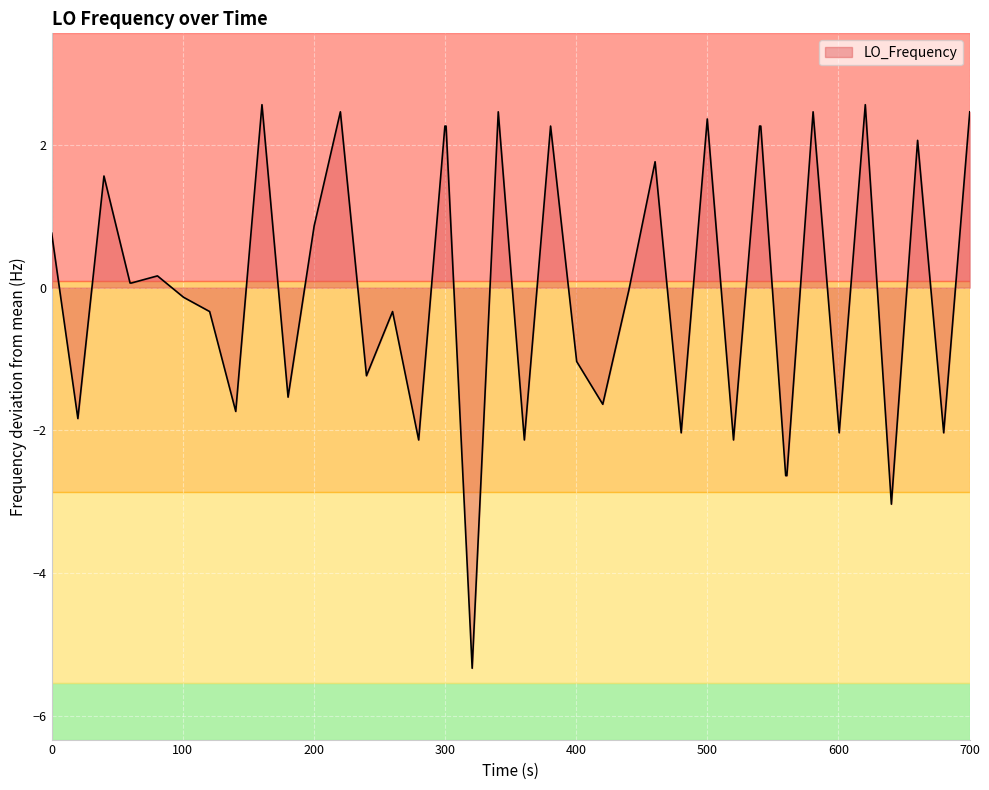

What is the maximum value shown in the chart?

2.6